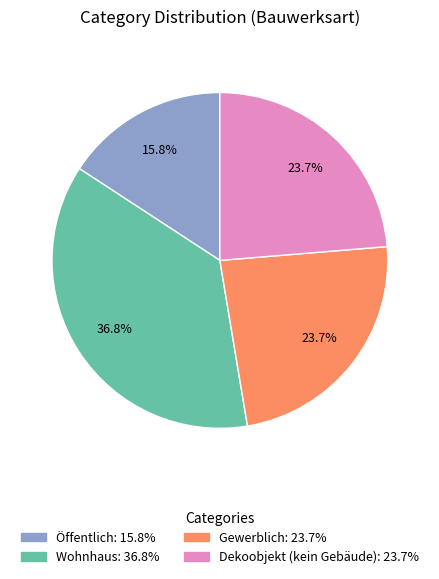

Does any single category account for the majority?

No